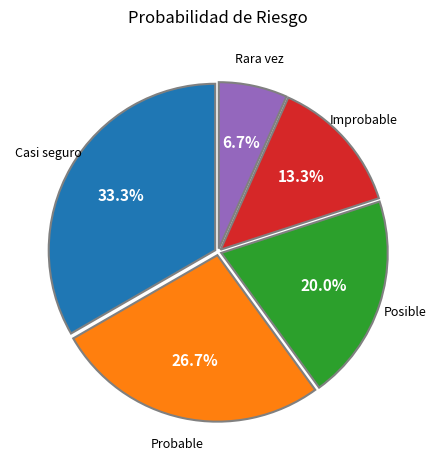

Is there a majority slice in this chart?

No